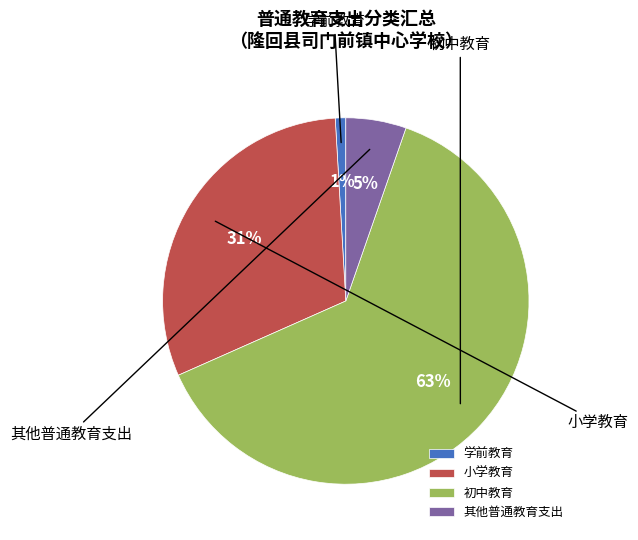

How many segments does this pie chart have?

4